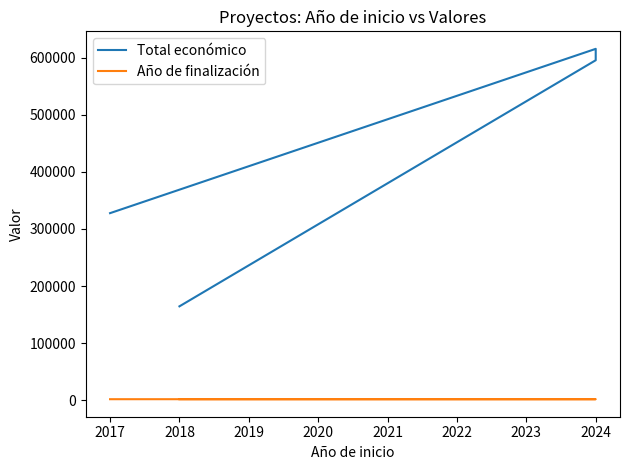

What is the difference between the maximum and minimum values in the Total económico series?

450775